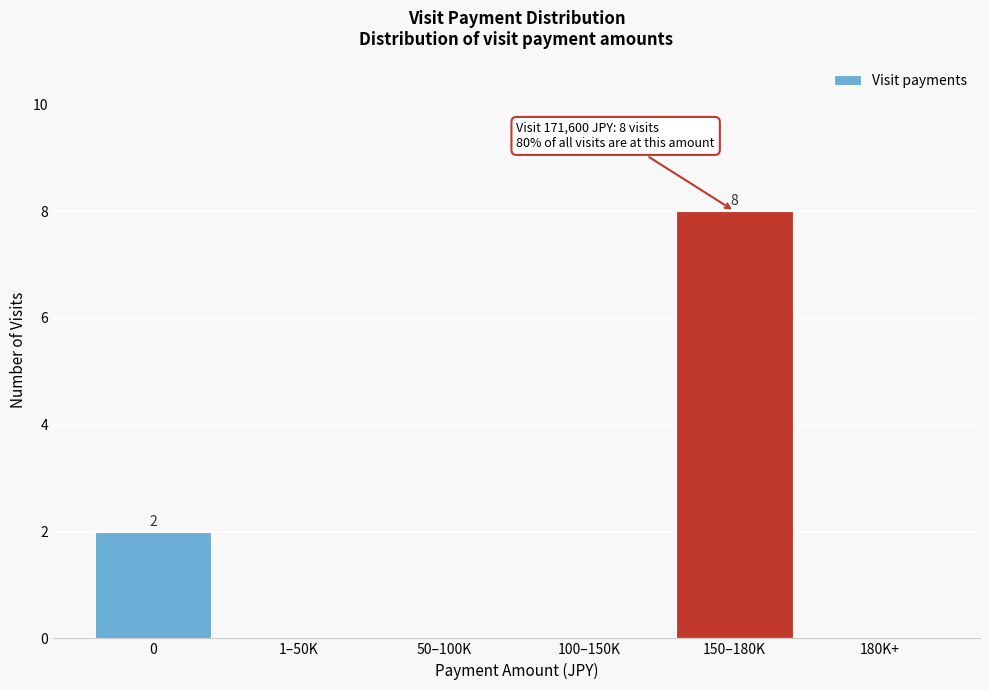

Reading left to right, transcribe all the data shown in this chart.

0=2	1–50K=0	50–100K=0	100–150K=0	150–180K=8	180K+=0